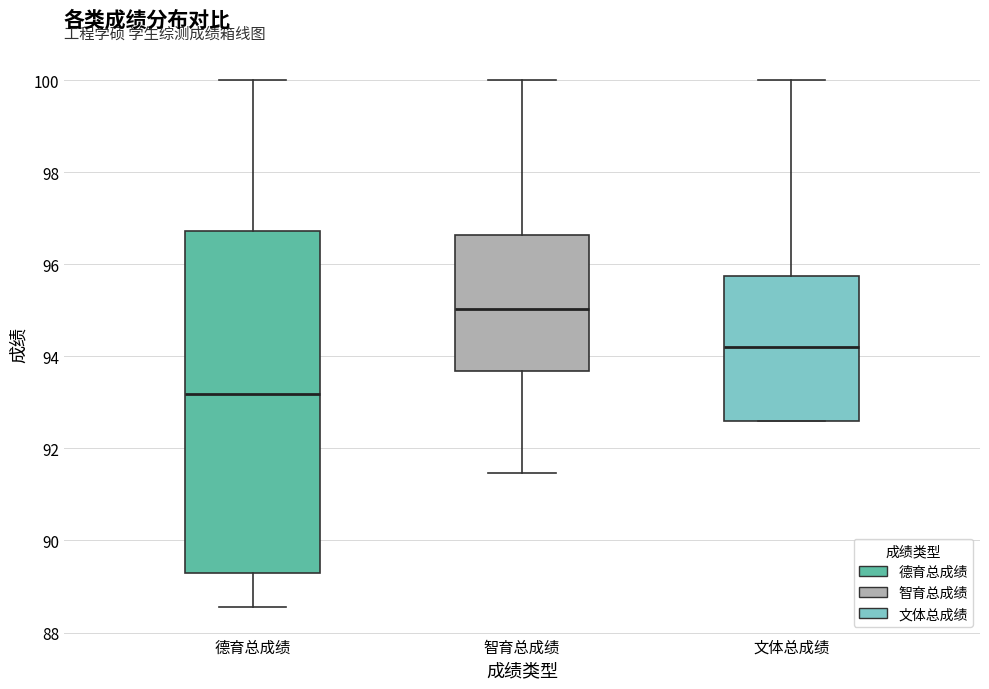

Reading left to right, read every box against the y-axis: the position of its median line, the range the box covers, and the ends of its whiskers. The values are not printed on the chart, so give them approximately, as read against the axis.

德育总成绩: median 93.2, box 89.2 to 96.8, whiskers 88.6 to 100.0
智育总成绩: median 95.0, box 93.6 to 96.6, whiskers 91.4 to 100.0
文体总成绩: median 94.2, box 92.6 to 95.8, whiskers 92.6 to 100.0